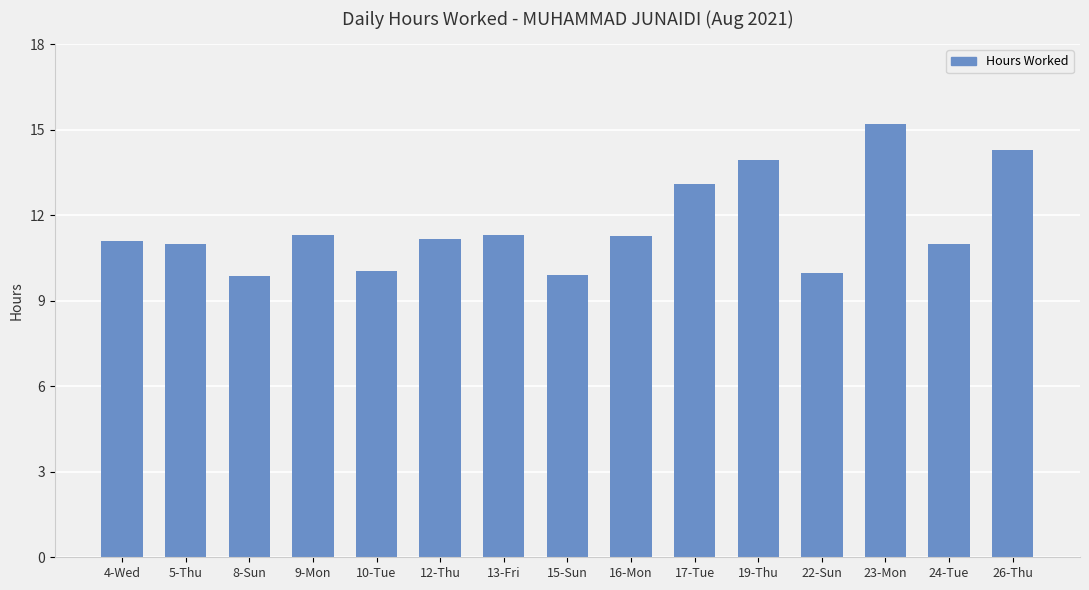

Does the chart contain stacked bars?

No